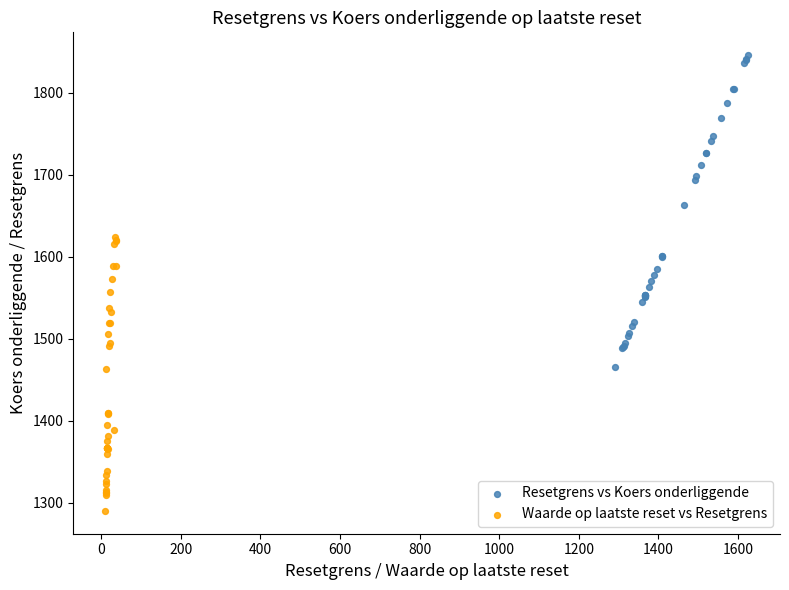

Which series reaches the maximum Y coordinate?

Resetgrens vs Koers onderliggende